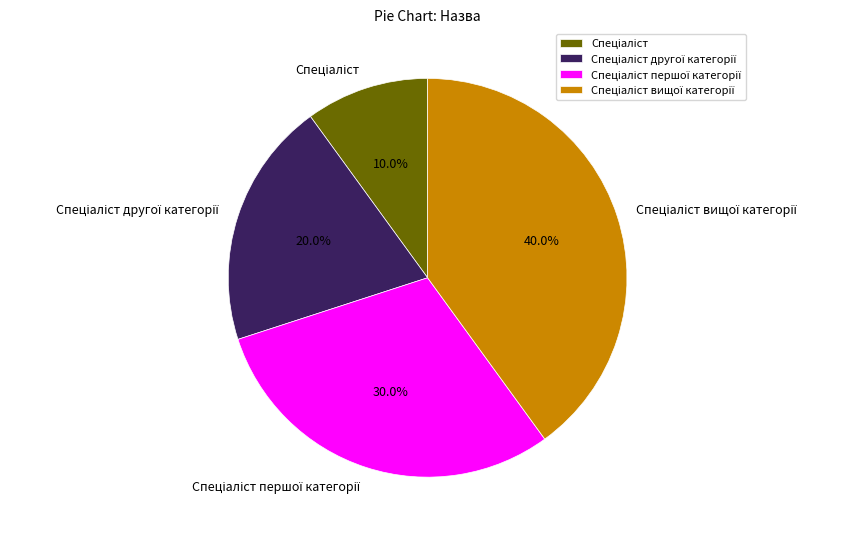

Is there any slice that represents more than half of the pie?

No